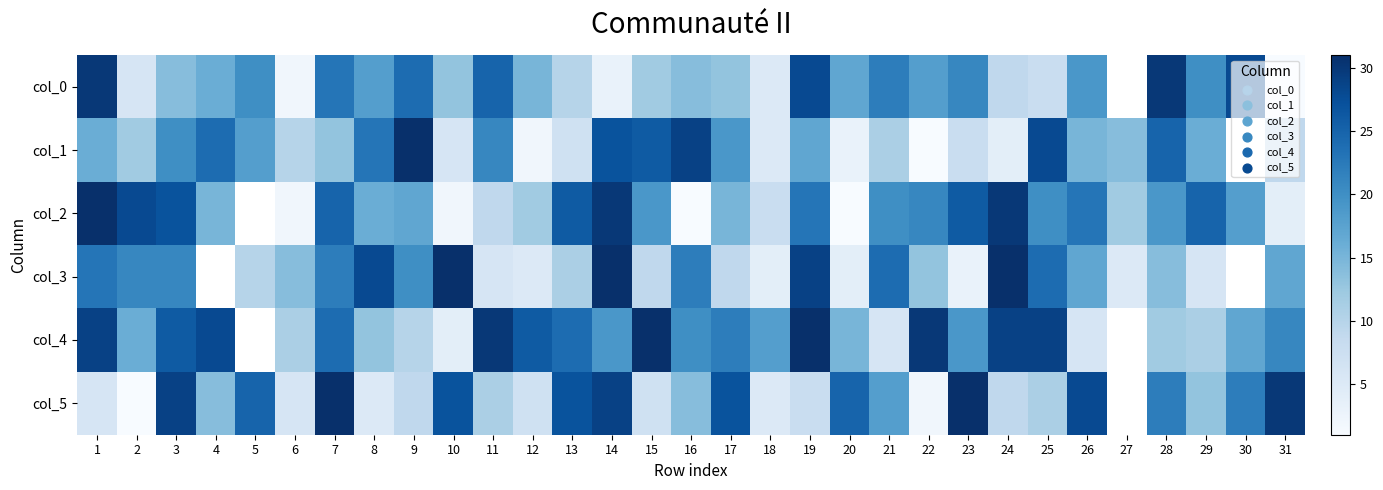

How many data points in col_3 are less than 14?

12